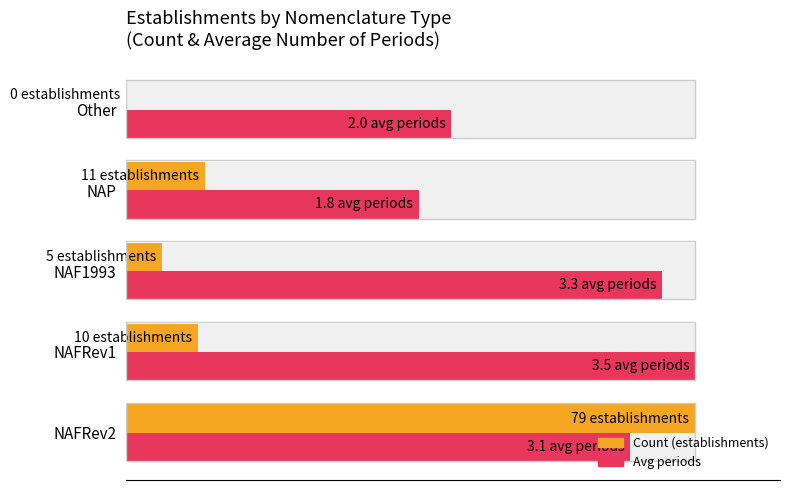

Reading right to left, extract all data points from this chart.

Count (normalized %): 0.0	13.9	6.3	12.7	100.0
Avg periodes (normalized %): 57.1	51.4	94.3	100.0	88.6